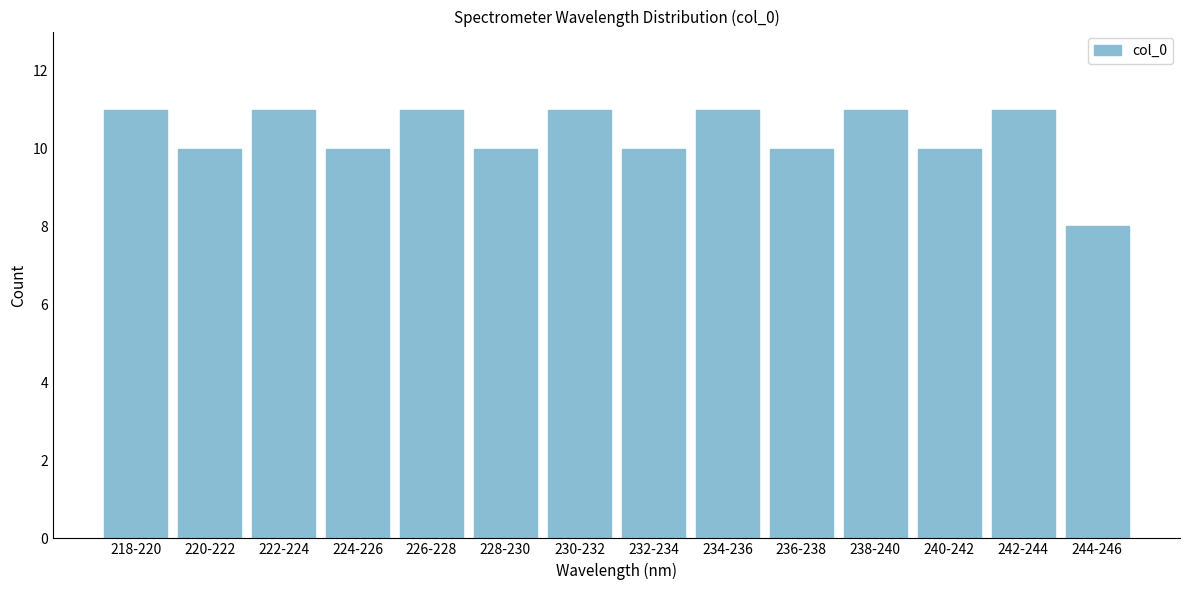

Reading left to right, extract all data points from this chart.

218-220=11	220-222=10	222-224=11	224-226=10	226-228=11	228-230=10	230-232=11	232-234=10	234-236=11	236-238=10	238-240=11	240-242=10	242-244=11	244-246=8